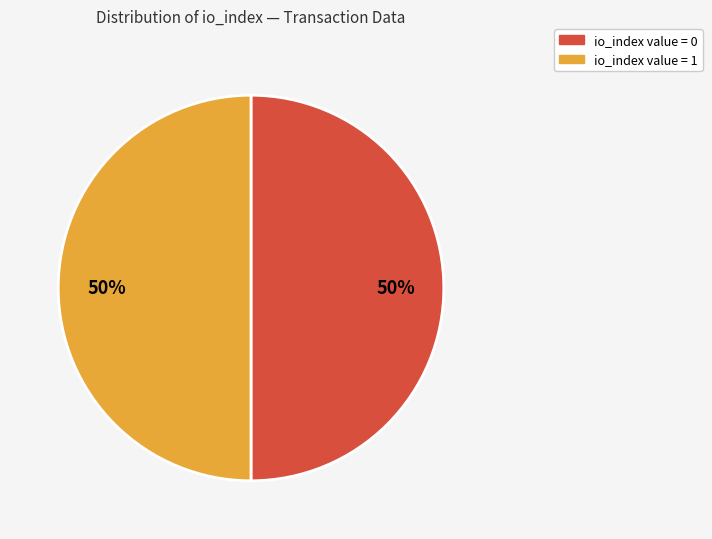

Do io_index value = 0 and io_index value = 1 together represent more than half of the pie?

Yes